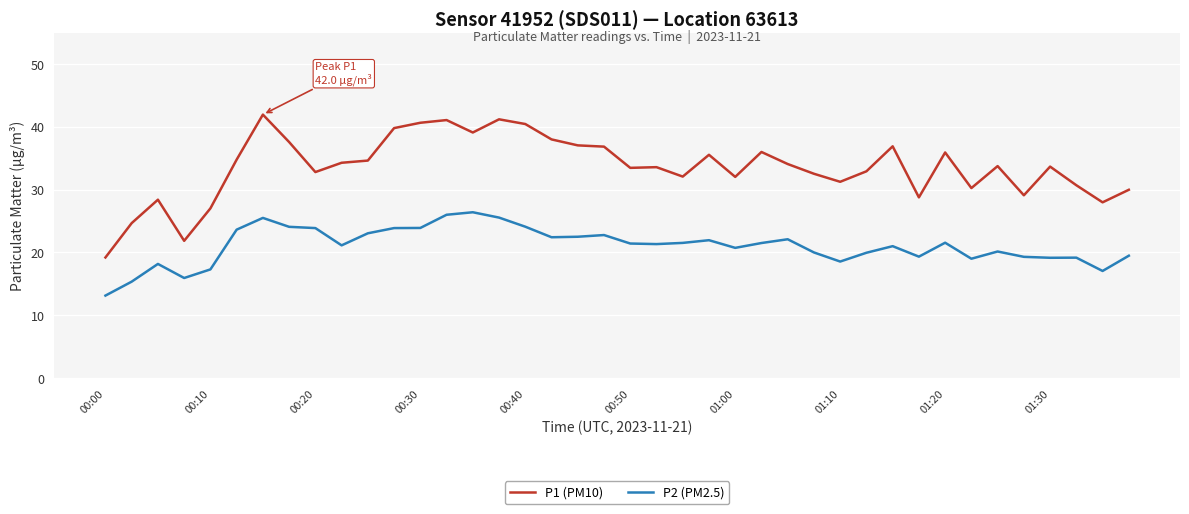

Which series has the largest range (max minus min)?

P1 (PM10)